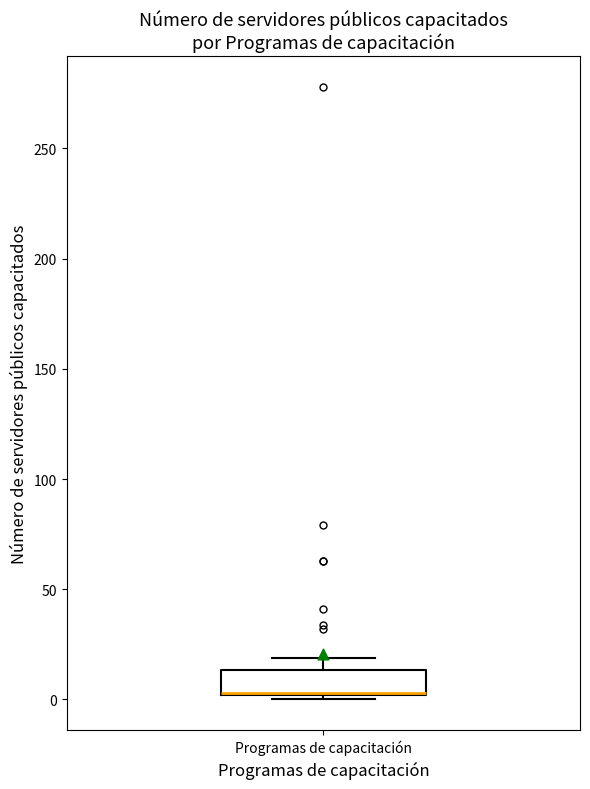

Read this box plot against the y-axis: the position of the median line, the range covered by the box, and the ends of both whiskers. The values are not printed on the chart, so give them approximately, as read against the axis.

median 5 (drawn on the box's lower edge), box 0 to 15, whiskers 0 (just below the box's lower edge) to 20